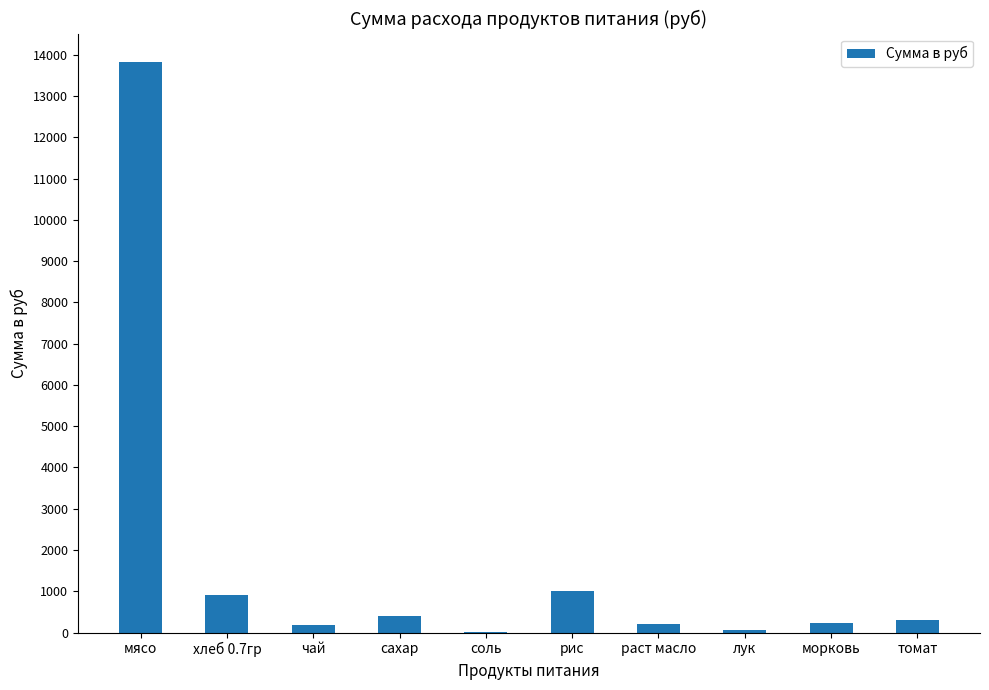

The chart shows a value of 294.9 at томат. True or false?

True